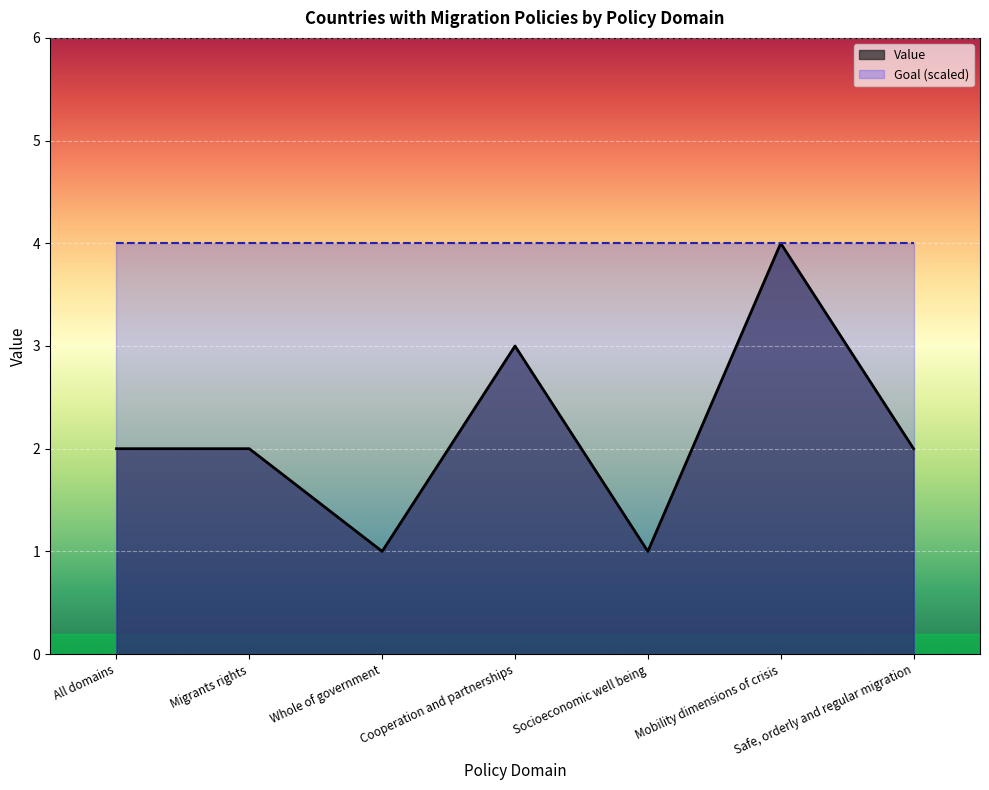

Between Cooperation and partnerships and All domains, which is larger?

Cooperation and partnerships